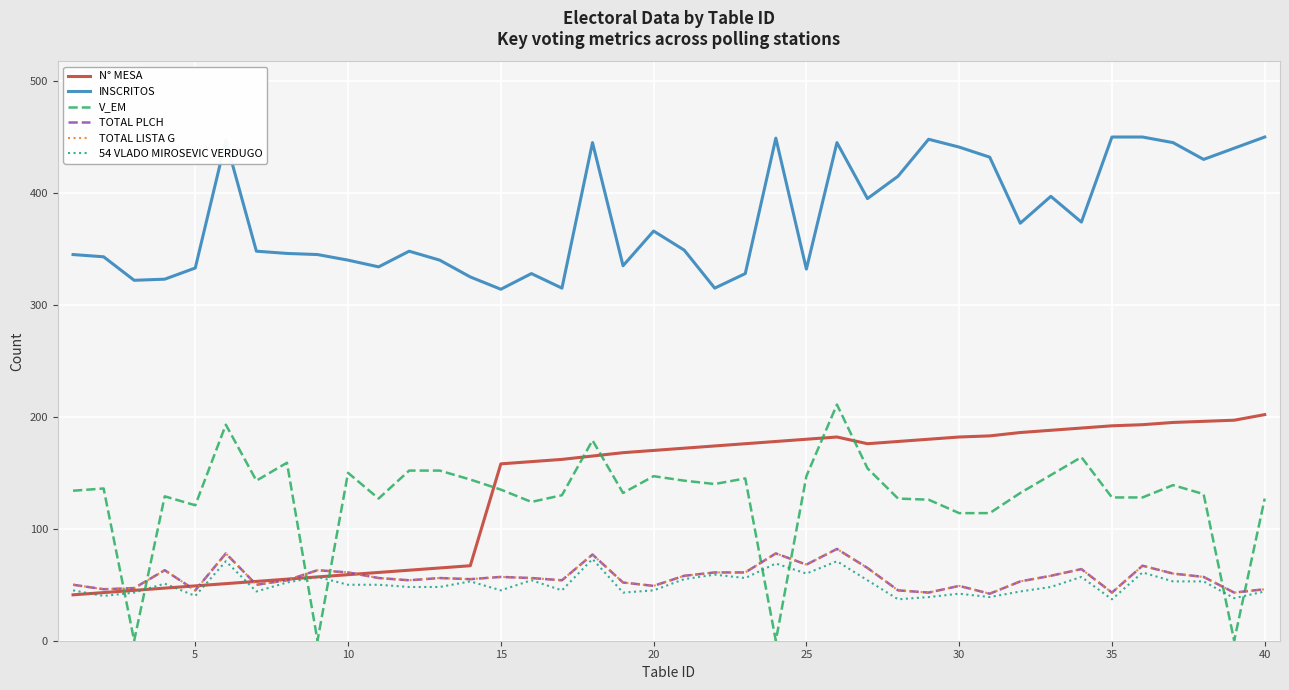

True or false: TOTAL LISTA G and 54 VLADO MIROSEVIC VERDUGO cross at least once.

False